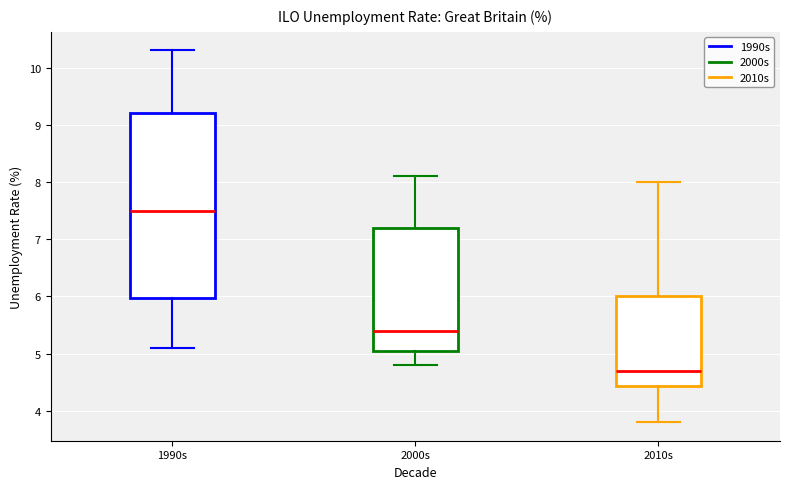

Which box's median line is the highest?

1990s